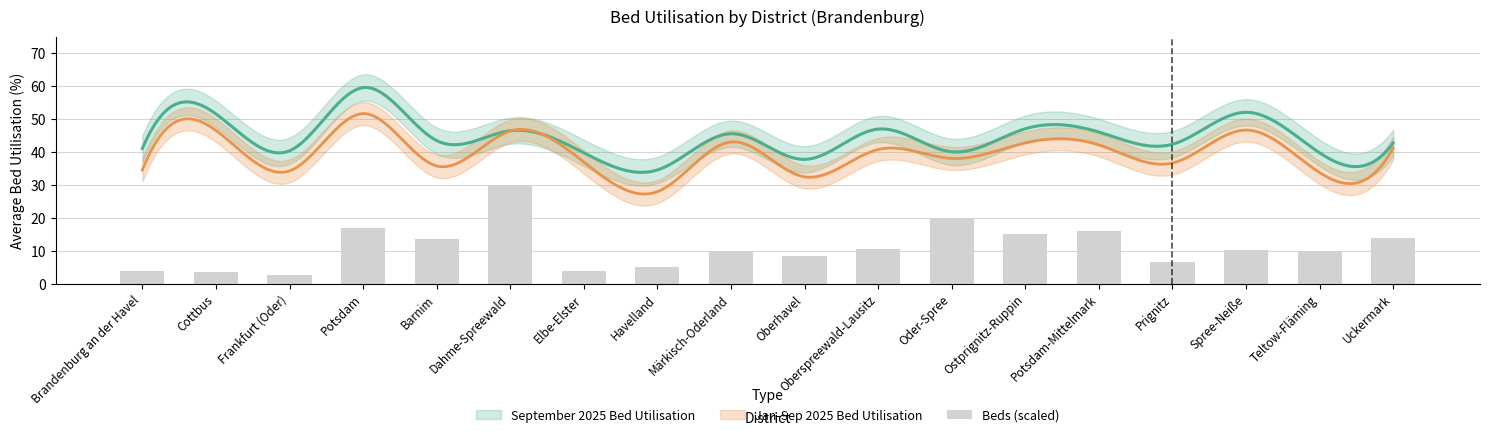

What is the value of the 15th bar from the left?

6.5